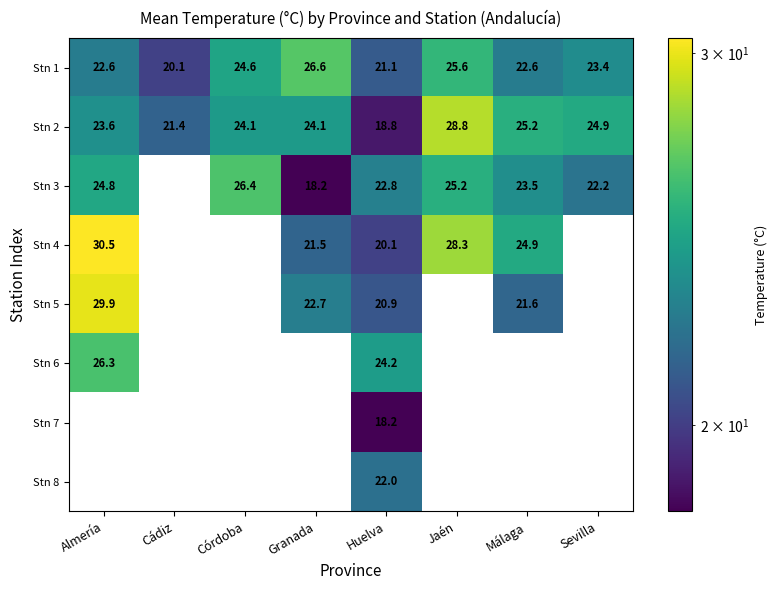

At which label does Stn 2 first exceed 24?

Córdoba